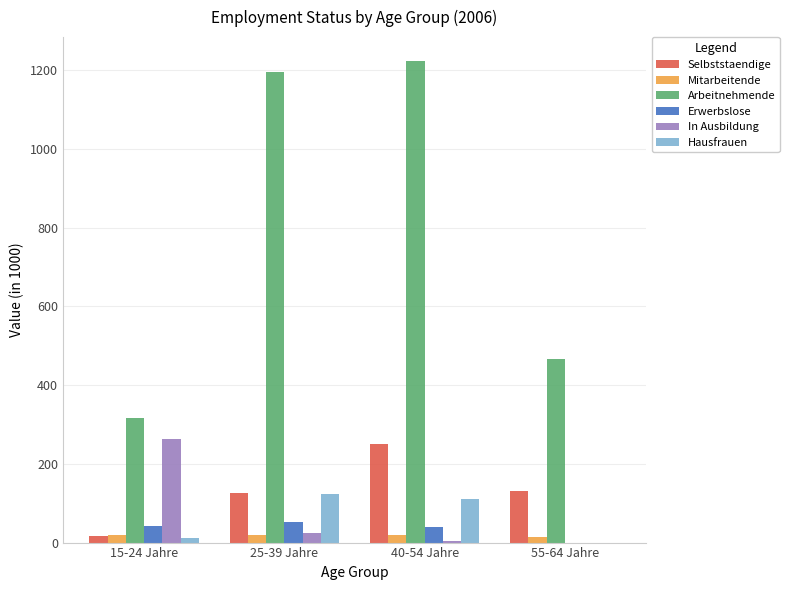

How many data points in Selbststaendige are above 130?

2